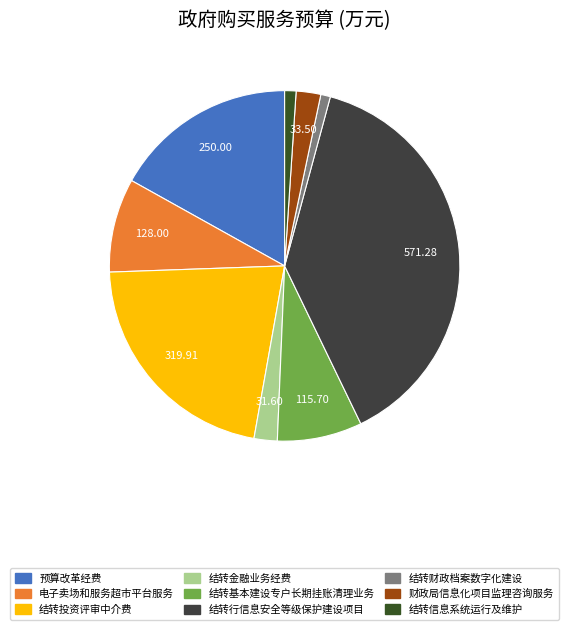

How many segments does this pie chart have?

9